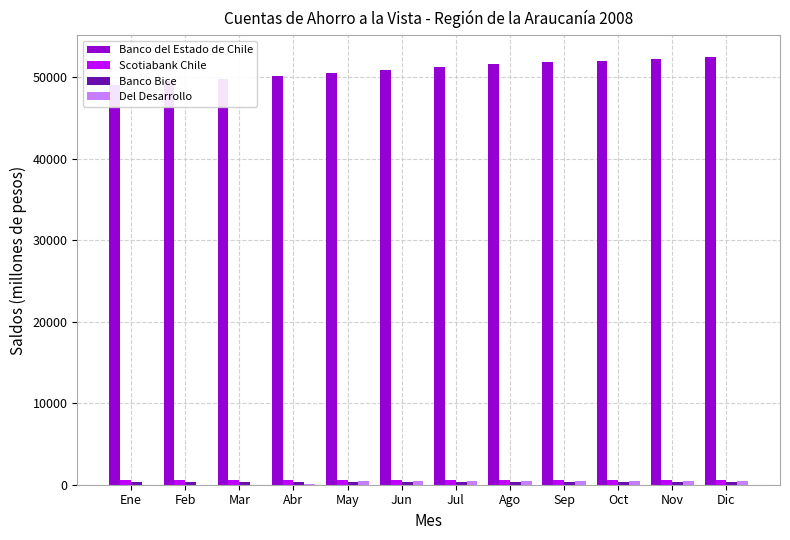

Is the value of Del Desarrollo at Ene greater than the value of Banco del Estado de Chile at Jul?

No